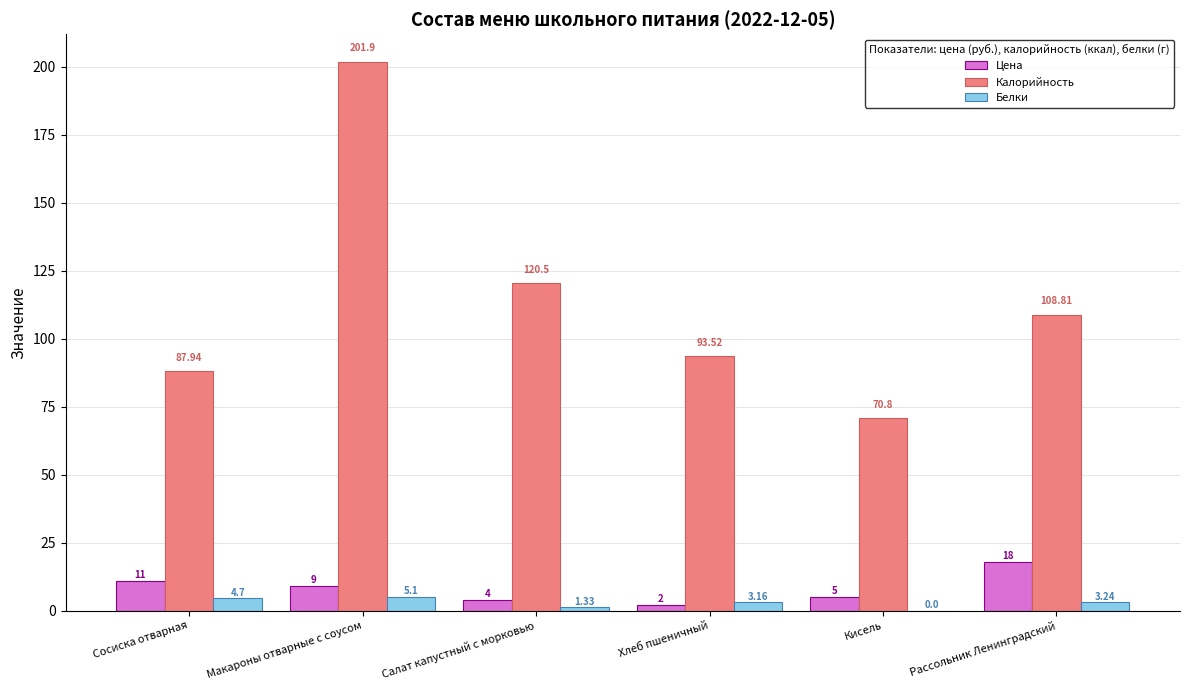

Where does the Калорийность series first go above 108?

Макароны отварные с соусом